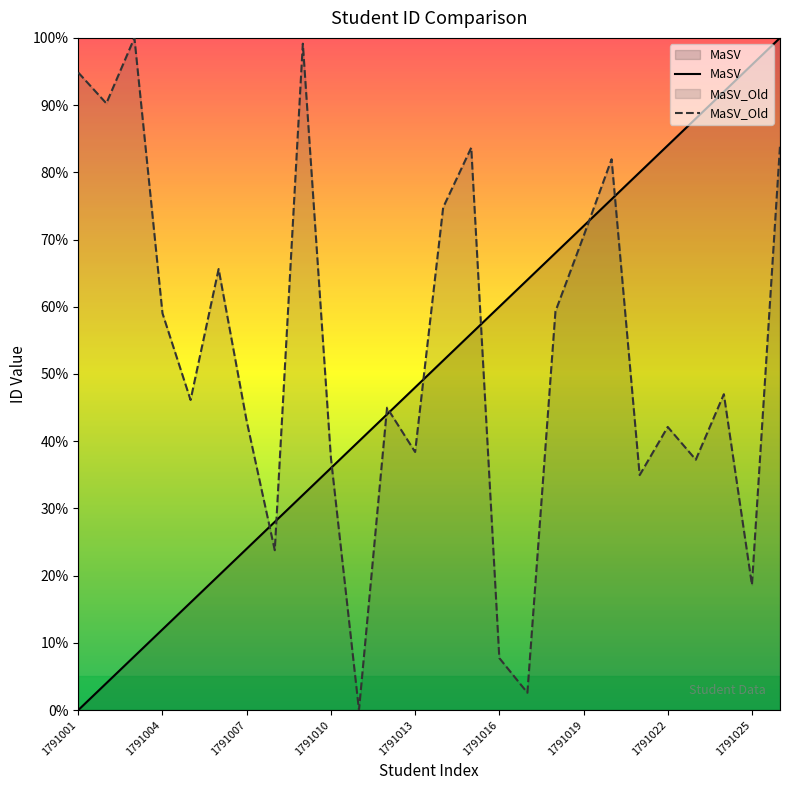

How many series are shown in this chart?

2